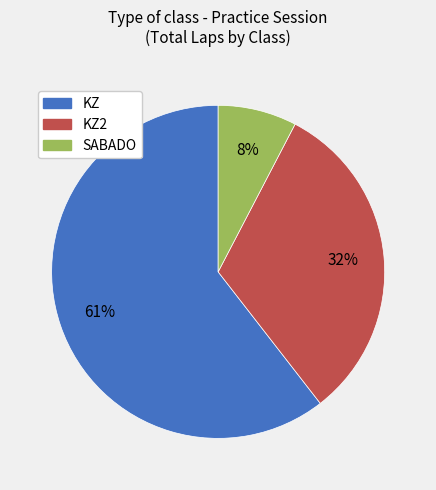

To the nearest percent, what is the average slice percentage?

33%